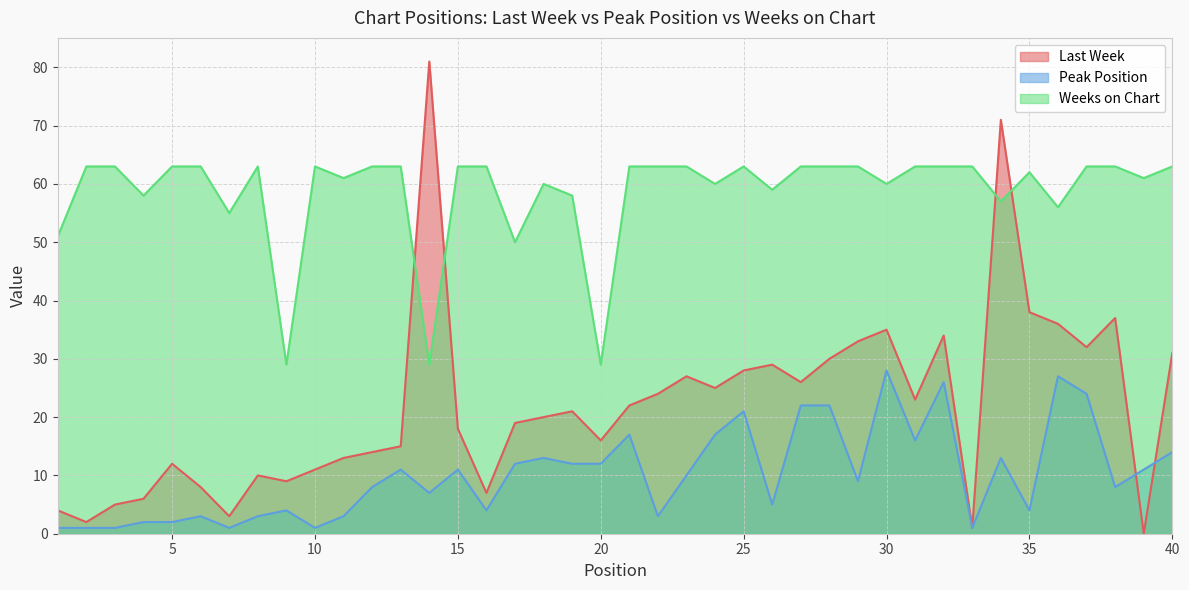

Which series has the largest total across all categories?

Weeks on Chart